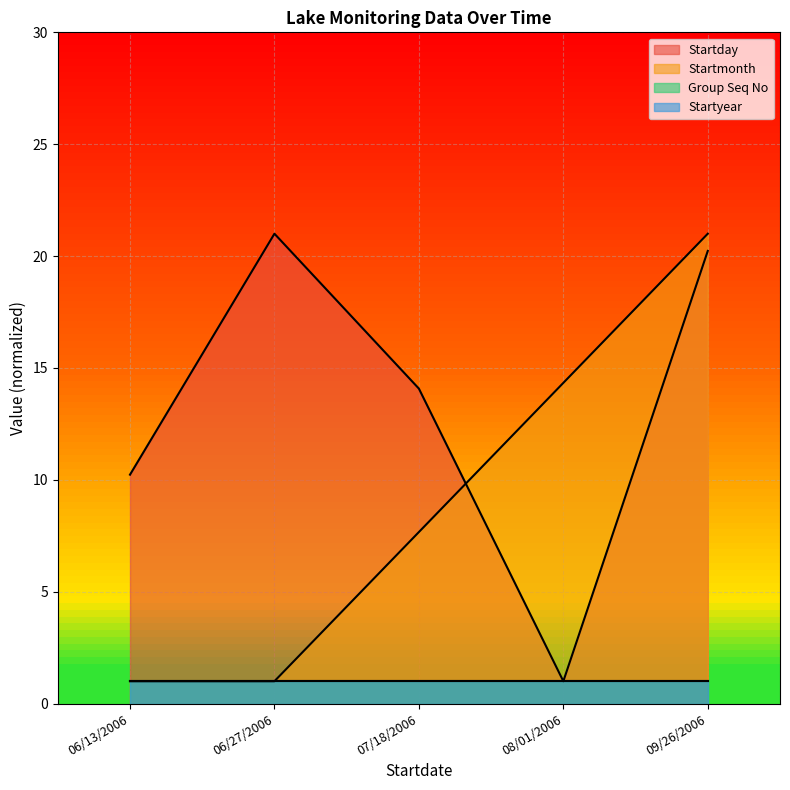

True or false: Startmonth has more than 0 points higher than both neighbors.

False